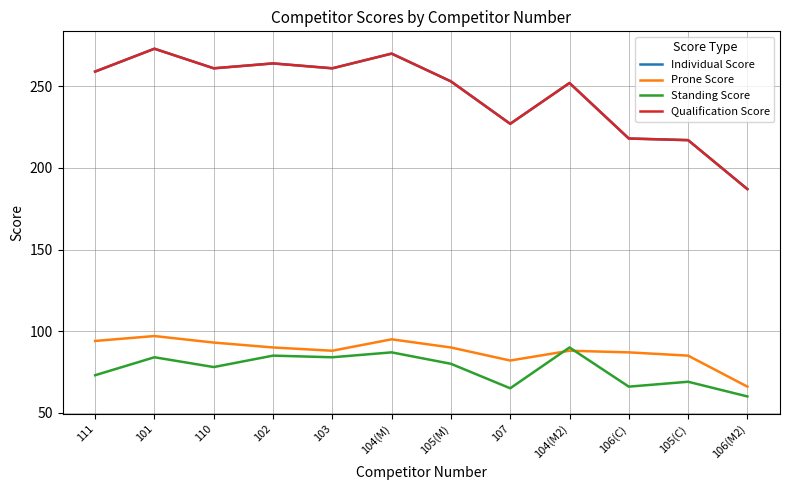

How many lines are shown in the chart?

4